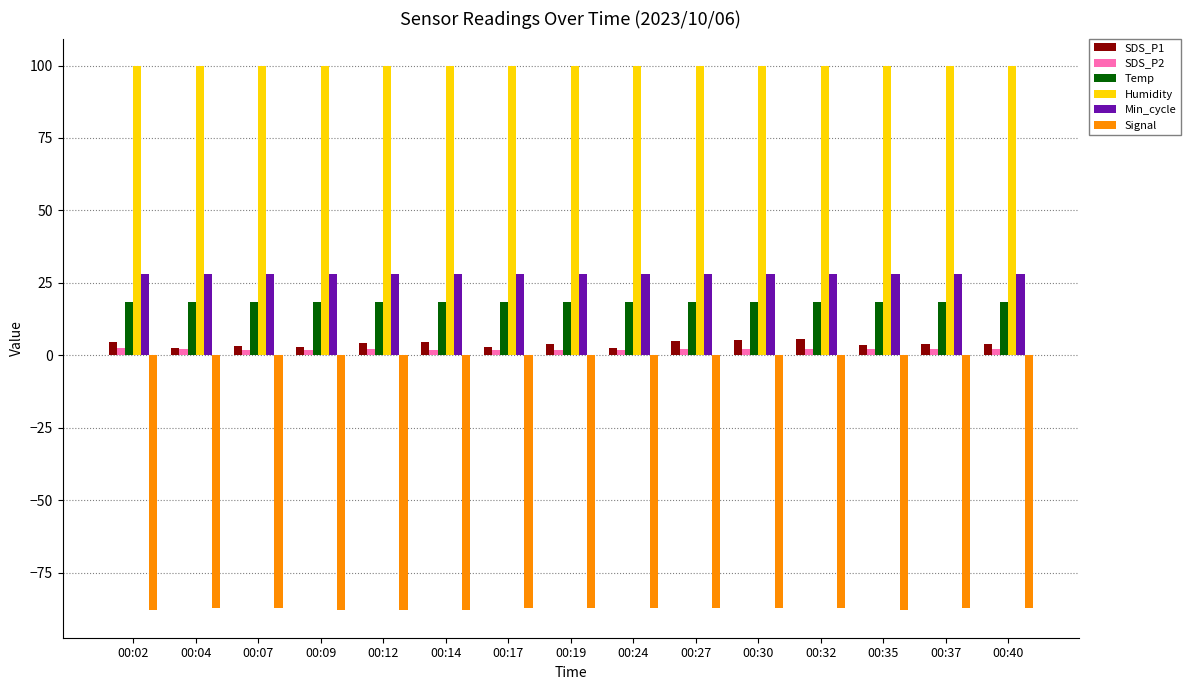

What is the difference between the SDS_P2 values at 00:30 and 00:17?

0.5